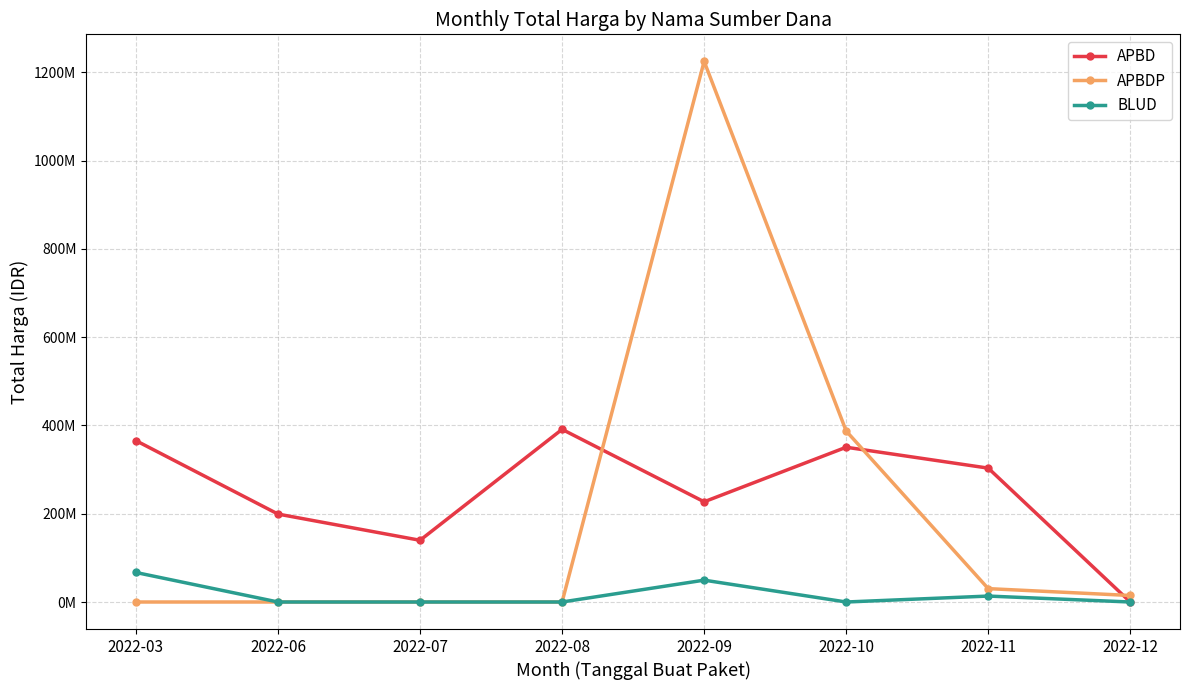

Which label corresponds to the smallest value in the chart?

2022-12